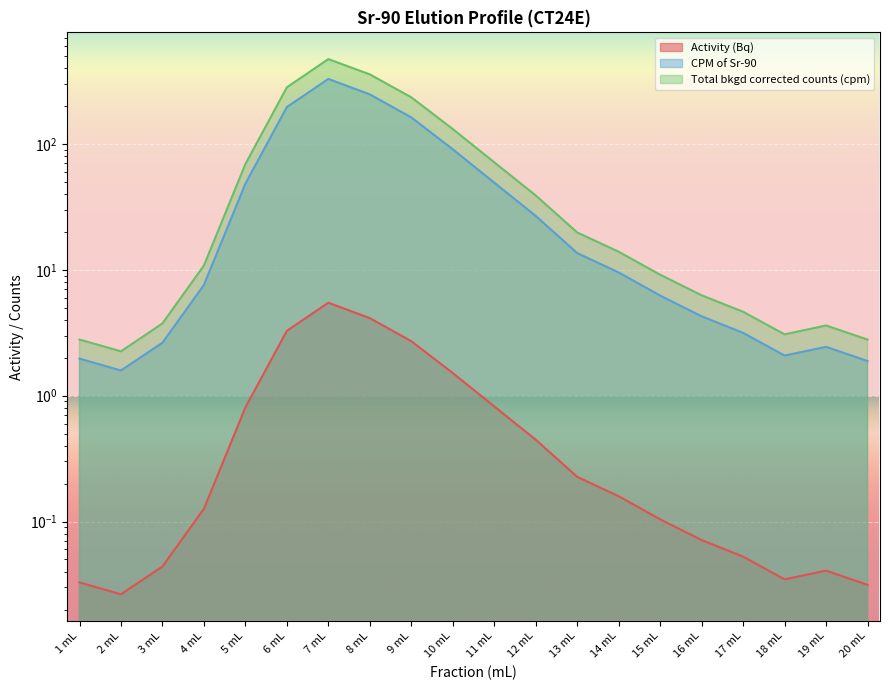

What is the difference between the maximum and minimum values in the Activity (Bq) series?

5.4